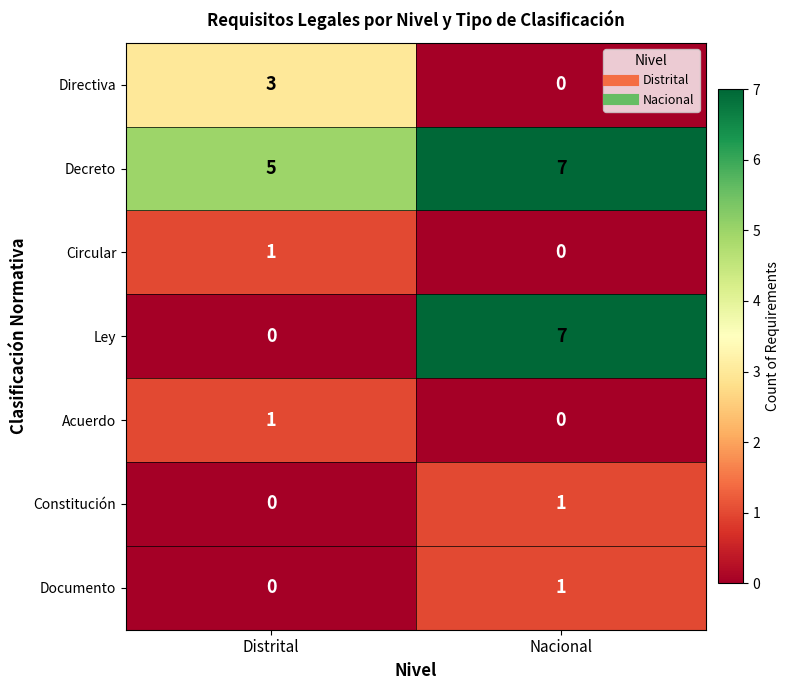

How many categories are shown in the chart?

2